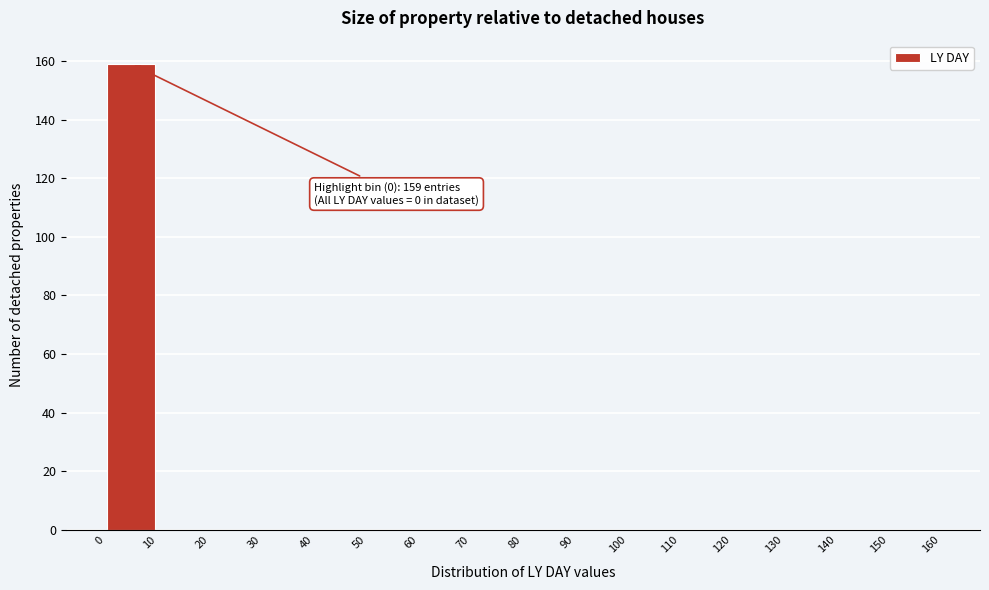

Over which range of the x-axis is the bar tallest?

0 to 10